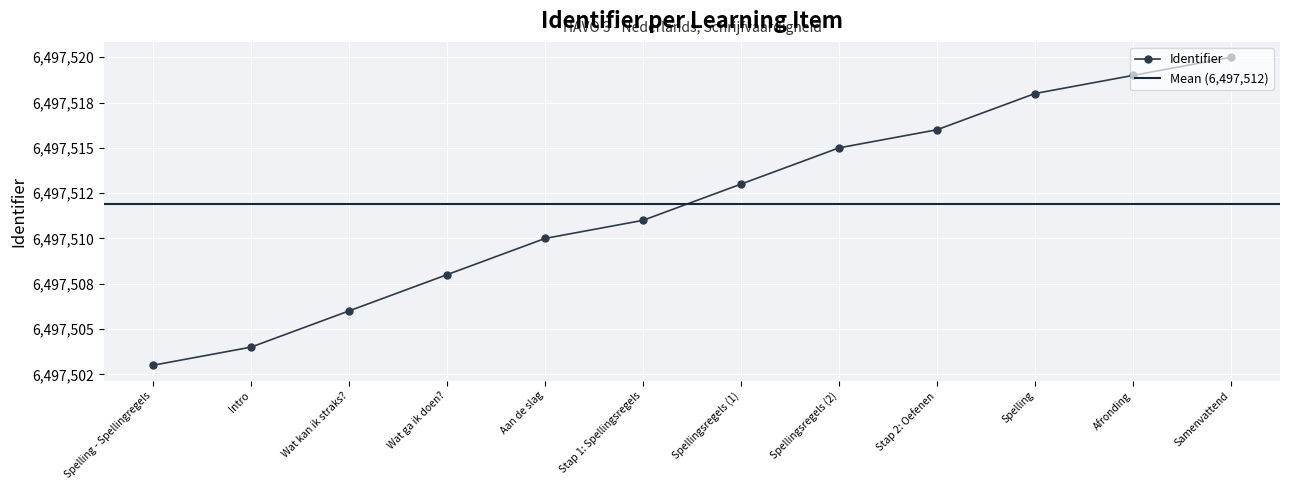

What is the greatest value displayed?

6497520